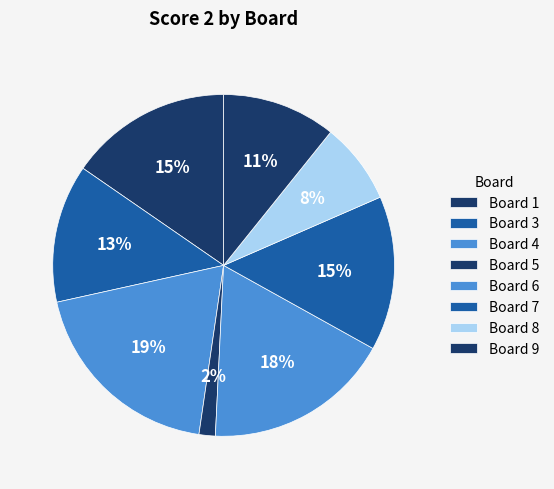

How many slices are in this pie chart?

8